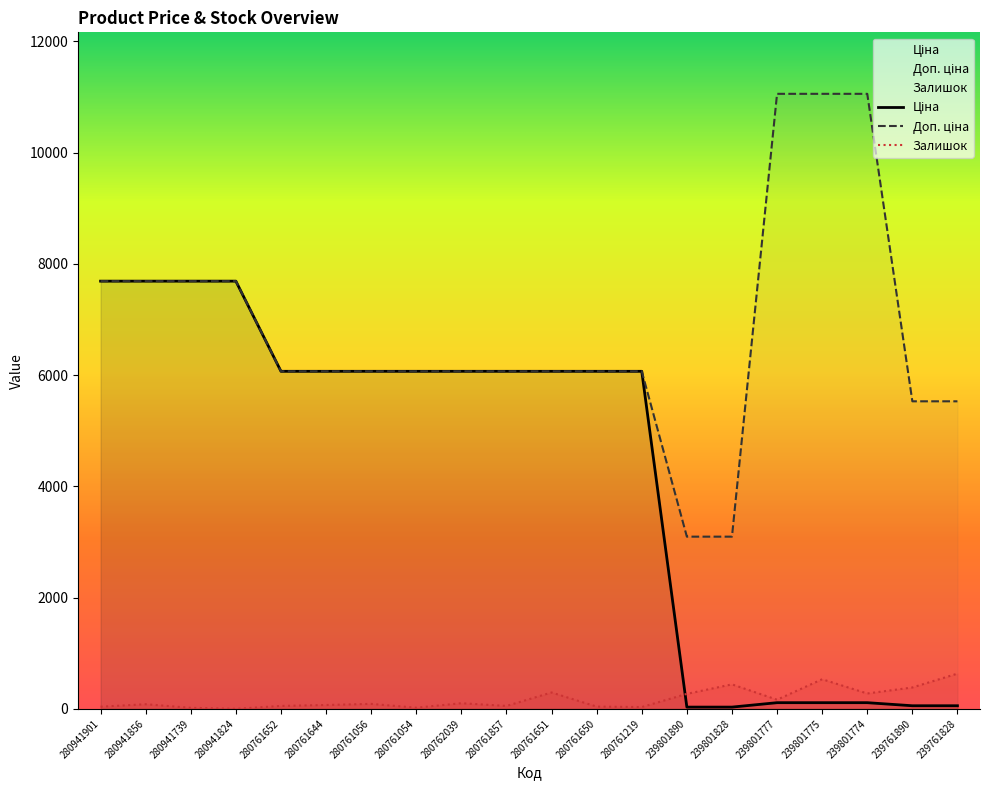

What is the average value of the Ціна series?

4293.1